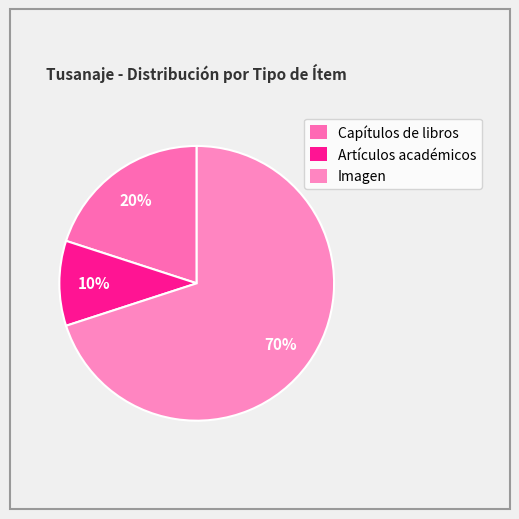

Which category has the biggest portion of the pie?

Imagen